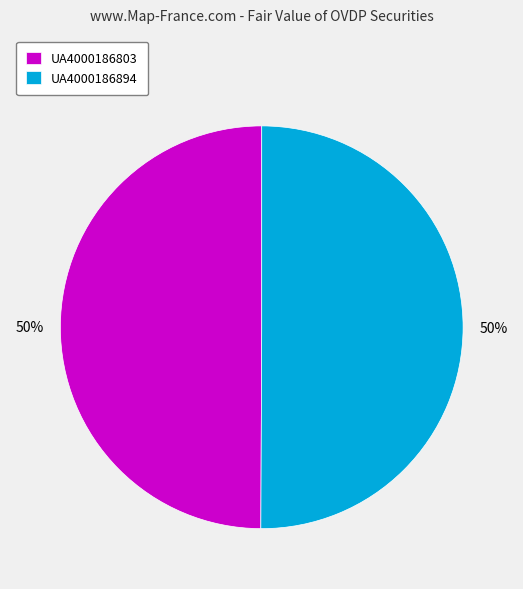

To the nearest percent, what portion does UA4000186894 represent?

50%